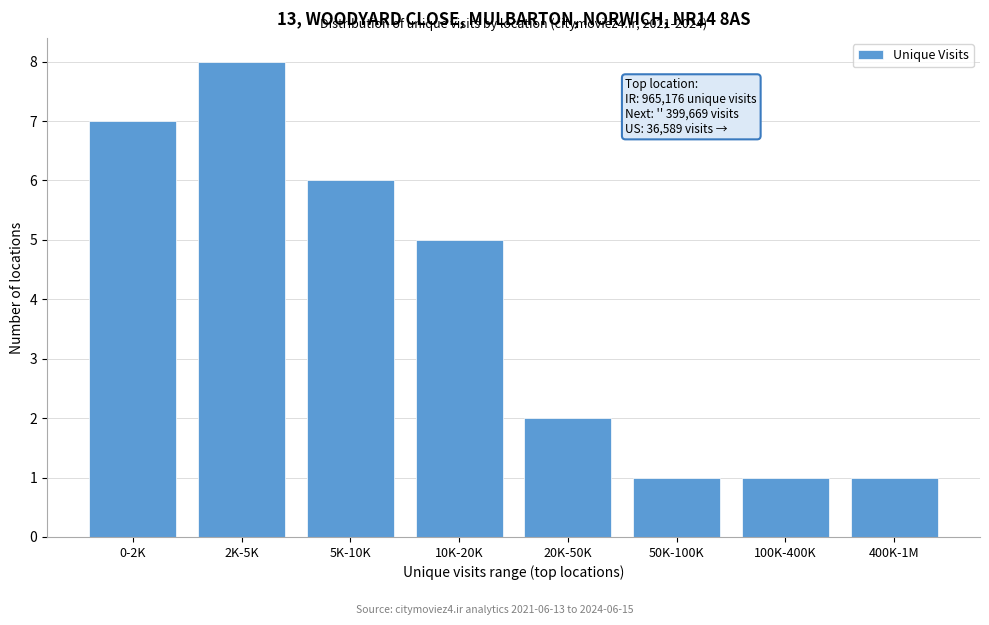

Reading right to left, list all the values displayed in this chart.

400K-1M=1	100K-400K=1	50K-100K=1	20K-50K=2	10K-20K=5	5K-10K=6	2K-5K=8	0-2K=7